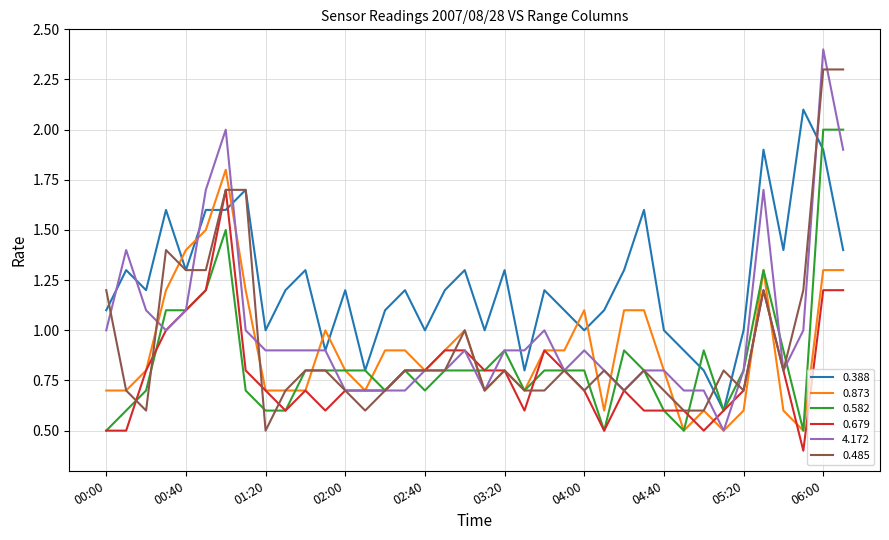

What are all the series names shown in the legend?

0.388, 0.873, 0.582, 0.679, 4.172, 0.485